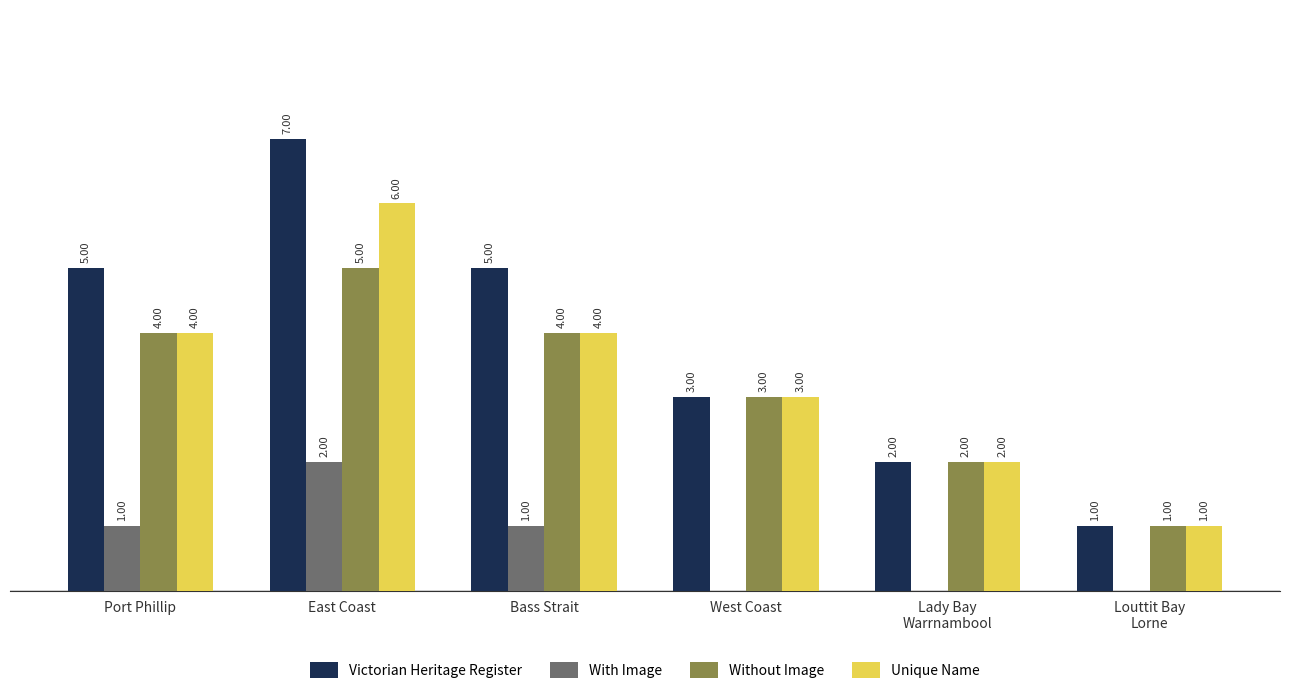

Which series has the largest total across all categories?

Victorian Heritage Register